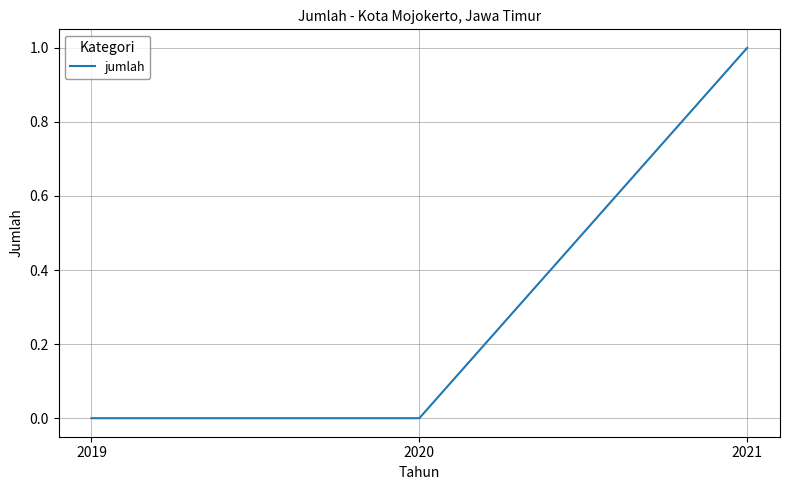

Which has a higher value, 2021 or 2020?

2021